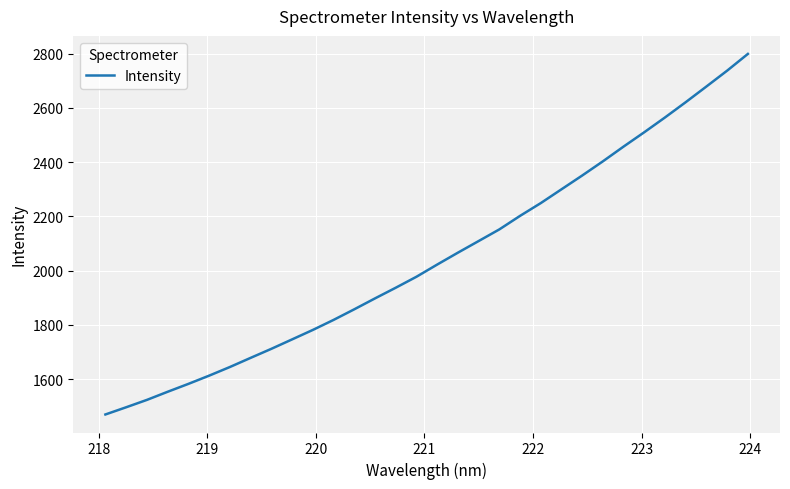

What is the smallest value displayed?

1470.3